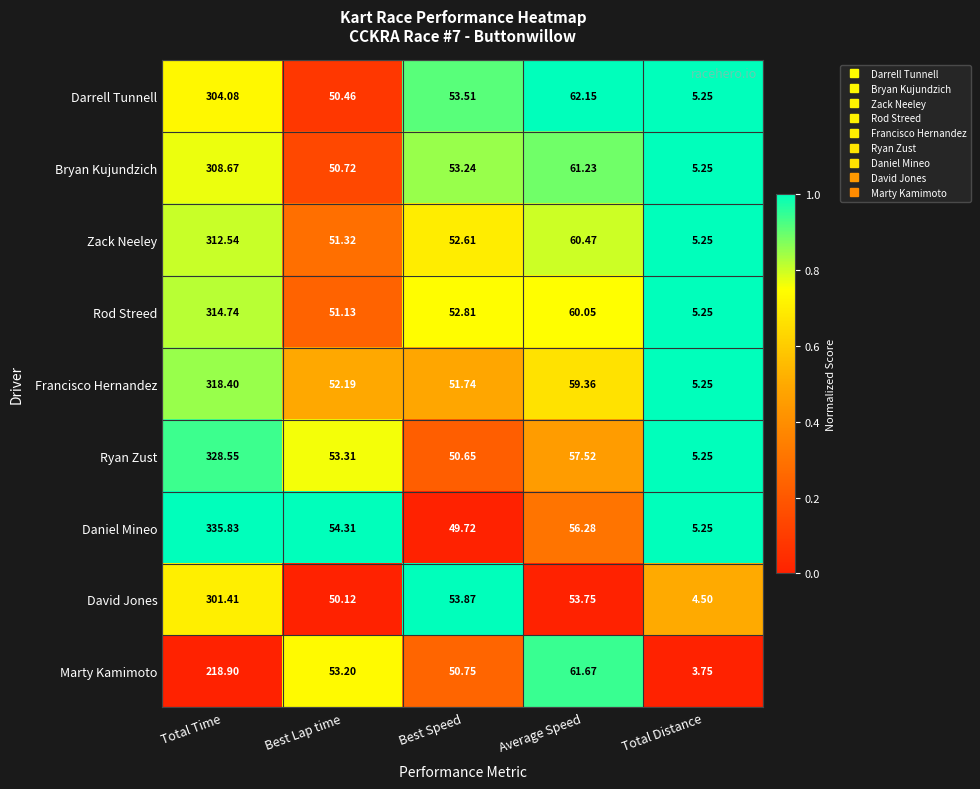

At which label does Zack Neeley first exceed 52?

Total Time